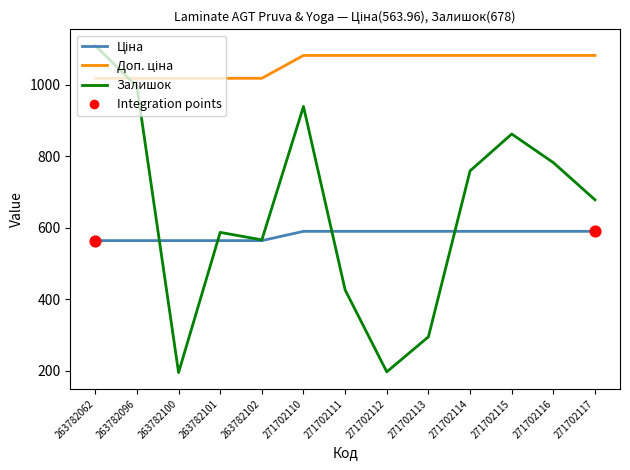

Which series has the largest range (max minus min)?

Залишок